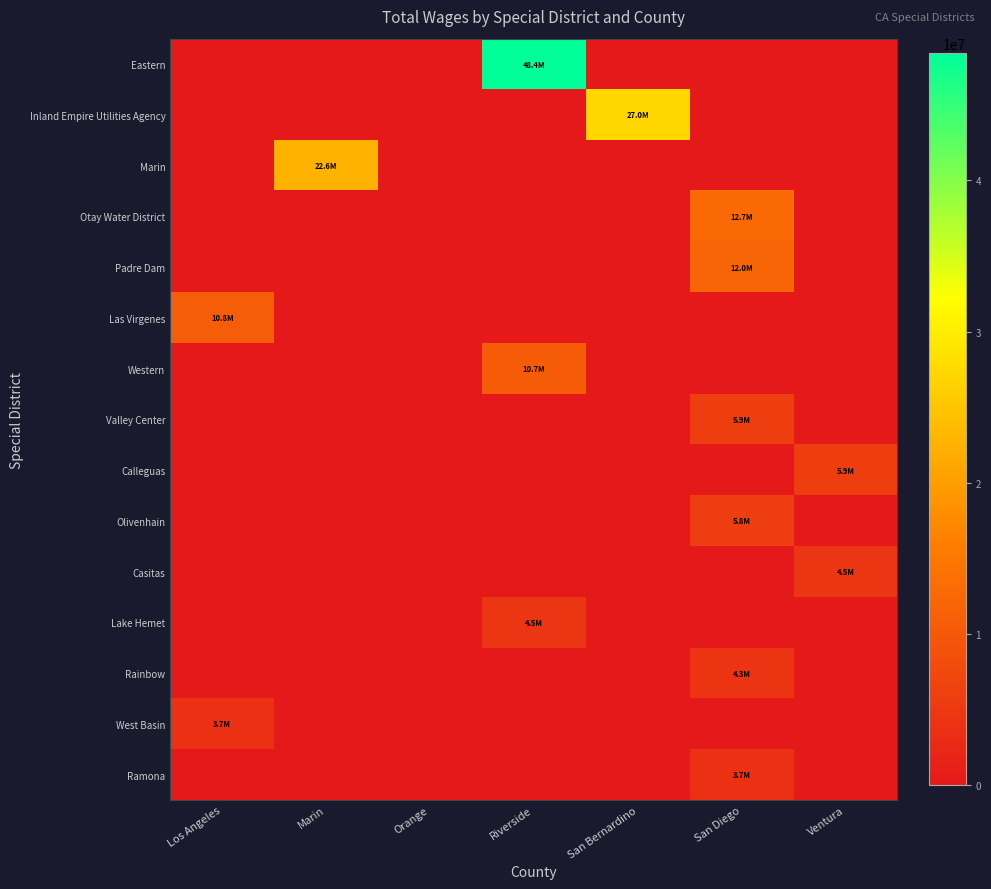

Between Marin and San Diego, which is larger?

Marin